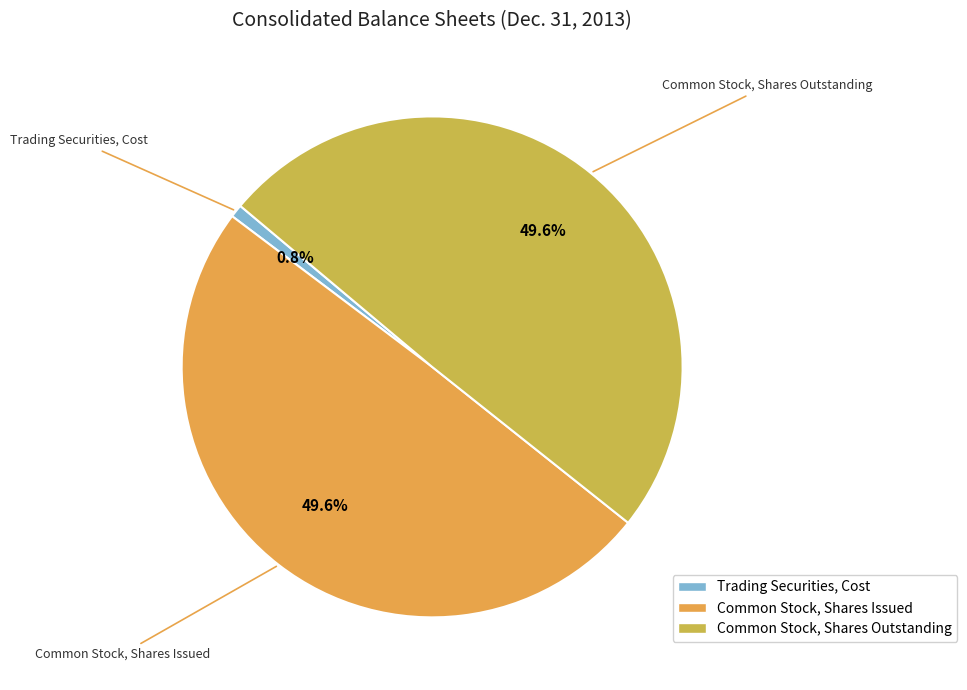

The Common Stock, Shares Outstanding slice represents 50% of the pie. True or false?

True